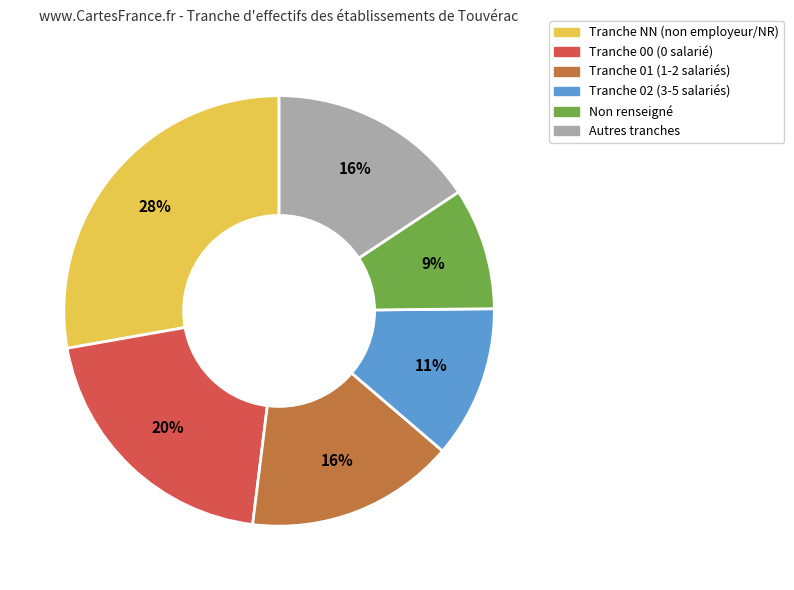

To the nearest percent, what is the difference between the largest and smallest slice percentages?

19%